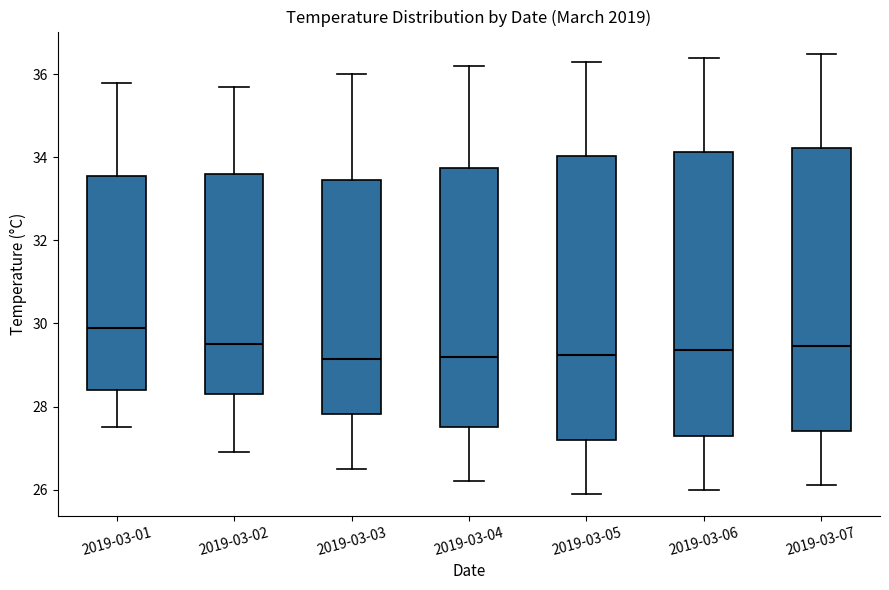

Where does the median line of the box for 2019-03-03 sit on the y-axis? The values are not printed on the chart, so give them approximately, as read against the axis.

29.2